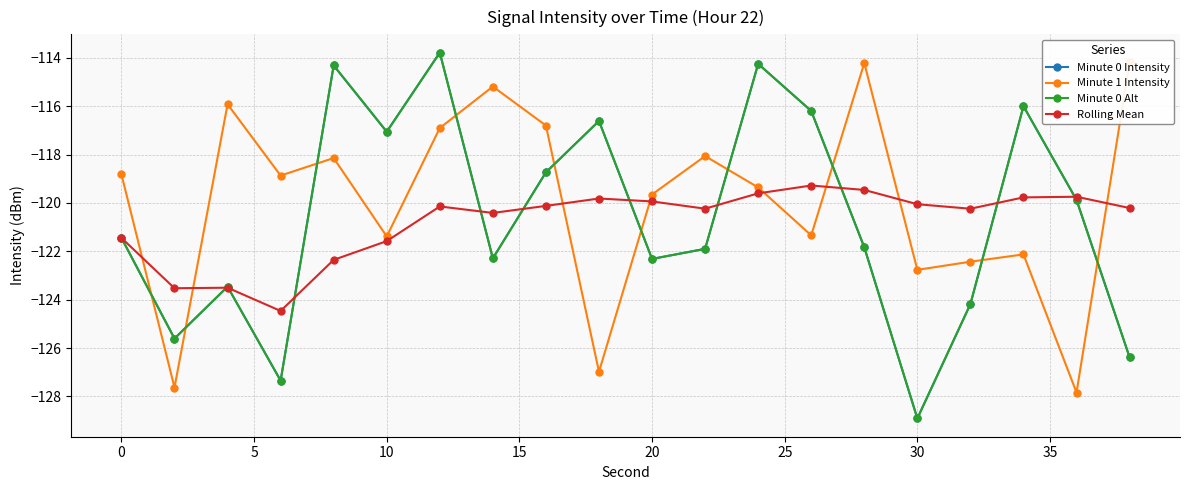

How many data points in Minute 0 Alt are above -121?

9